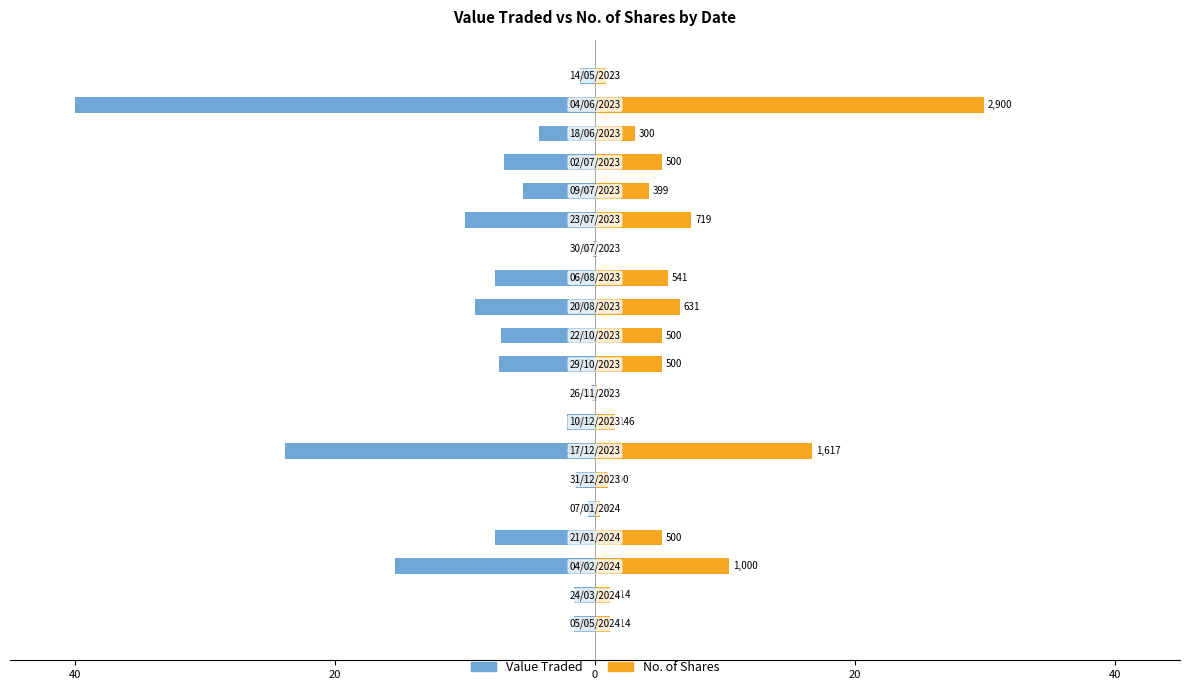

What is the value of the Value Traded bar at the 10th from the left?

-7.4